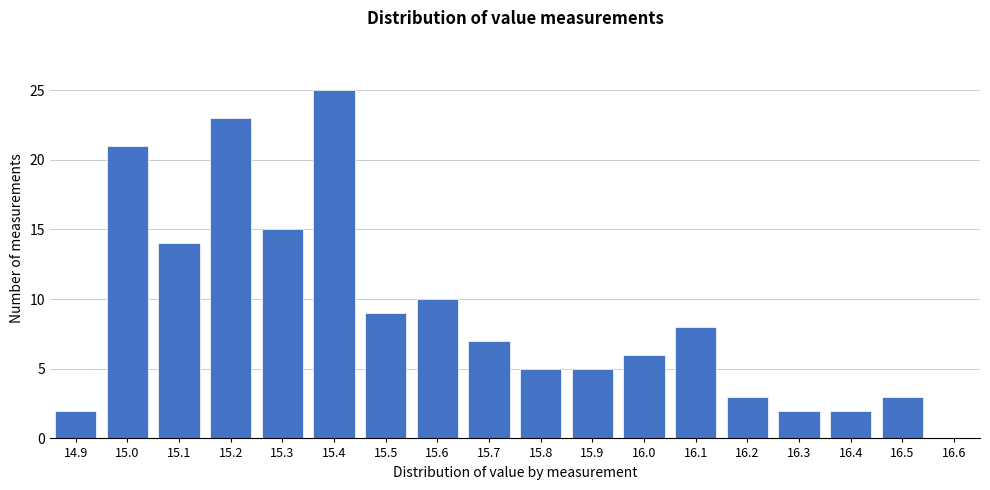

Reading left to right, transcribe all the data shown in this chart.

14.9=2	15.0=21	15.1=14	15.2=23	15.3=15	15.4=25	15.5=9	15.6=10	15.7=7	15.8=5	15.9=5	16.0=6	16.1=8	16.2=3	16.3=2	16.4=2	16.5=3	16.6=0